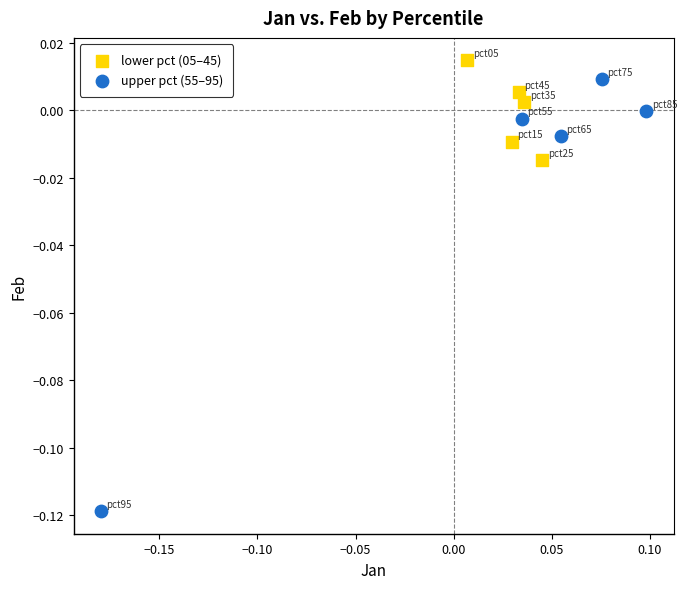

What are all the series names shown in the legend?

lower pct (05–45), upper pct (55–95)